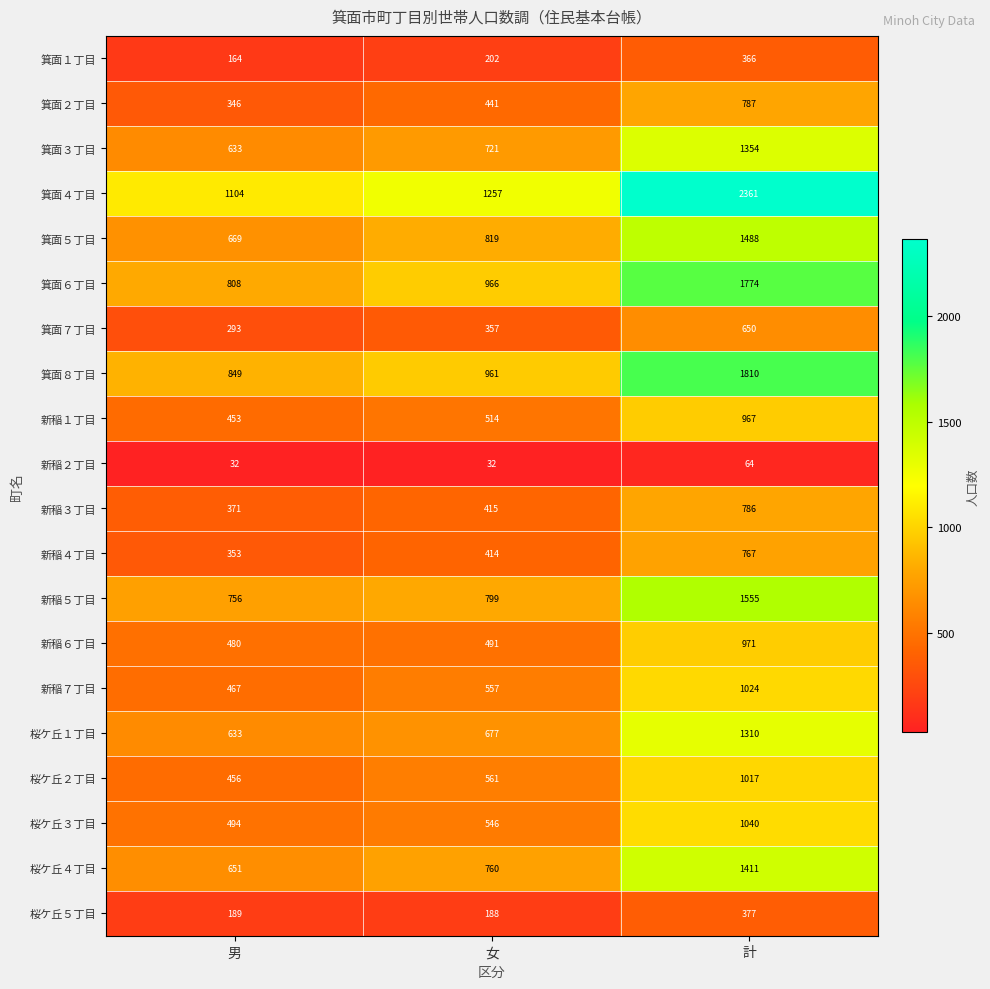

The value of 桜ケ丘１丁目 at 男 is 633. True or false?

True